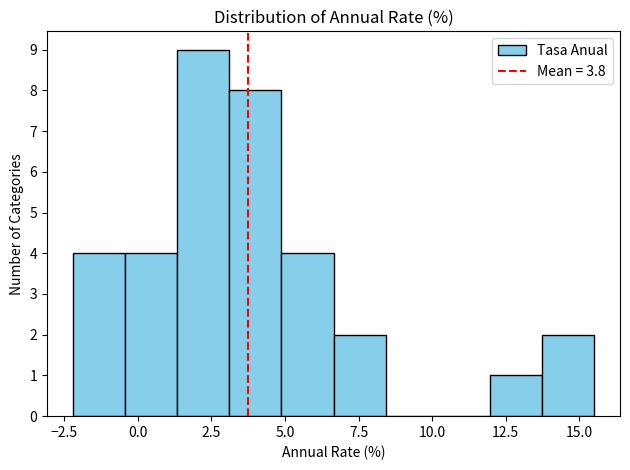

Read against the x-axis, roughly where is the centre of the tallest bar?

2.0